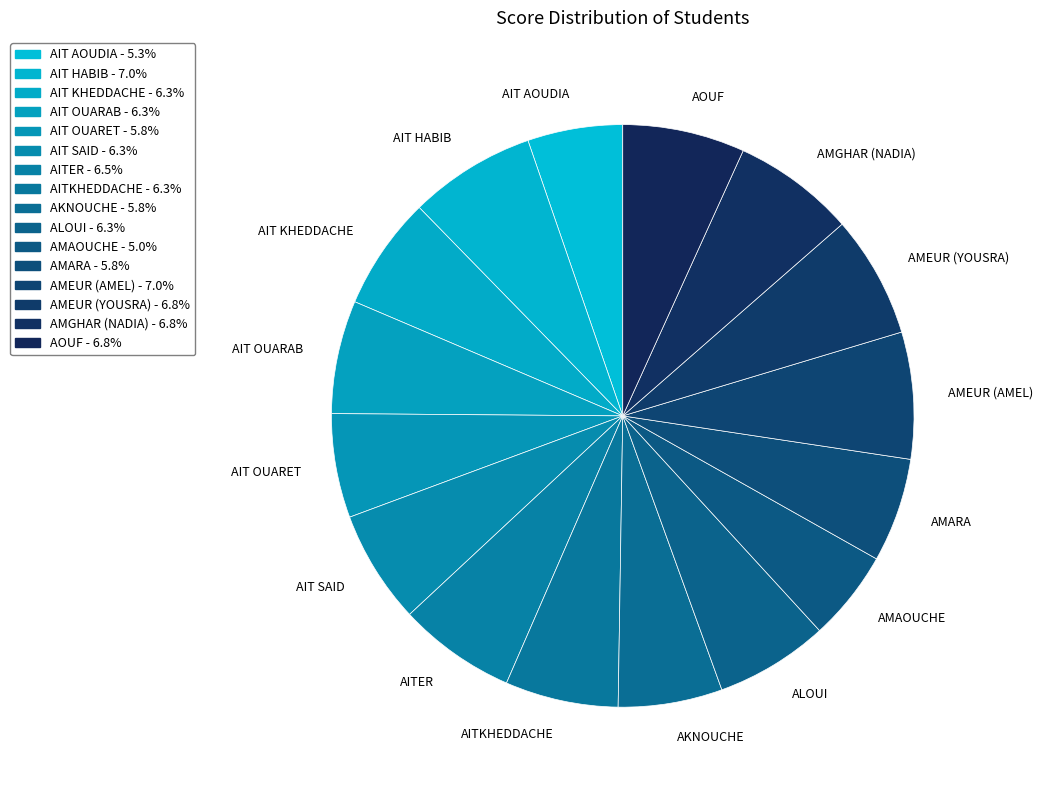

What is the ratio of the value at AITER to the value at AIT HABIB?

0.9